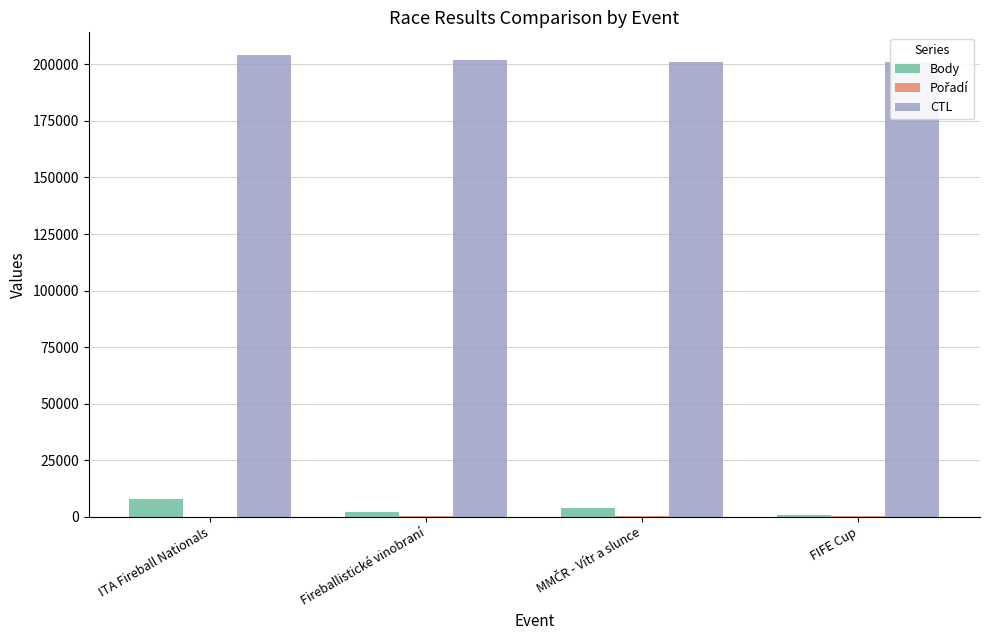

What is the sum of the Pořadí values at MMČR - Vítr a slunce and Fireballistické vinobraní?

32